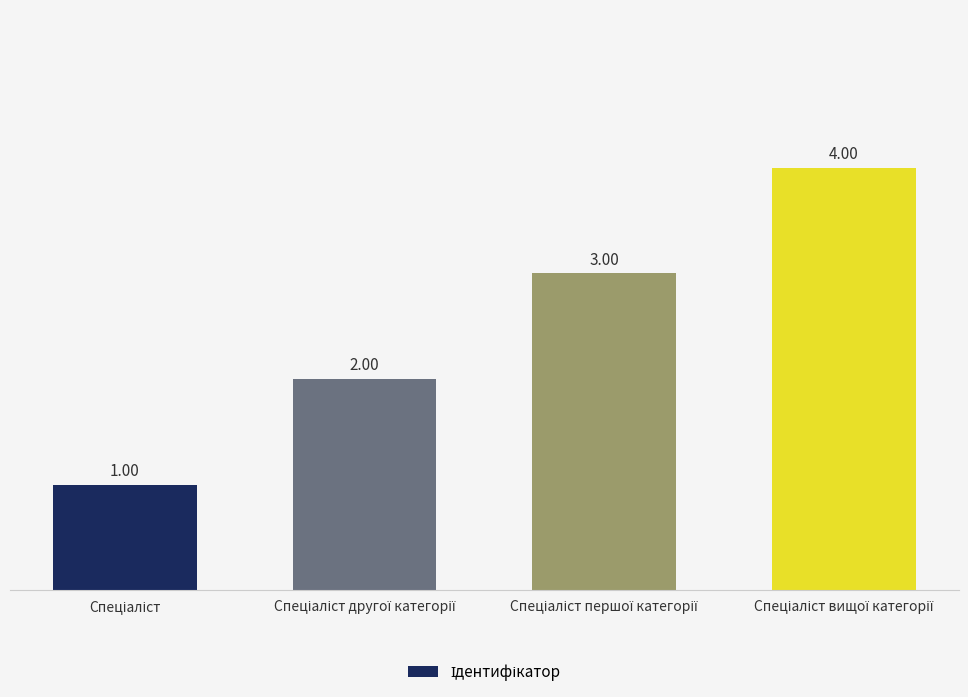

What is the sum of all values?

10